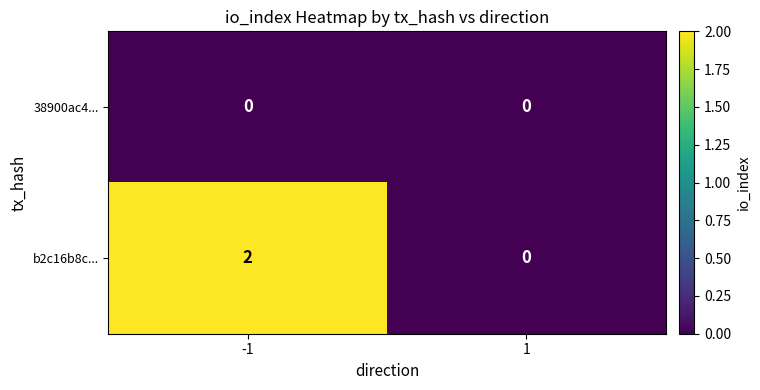

List the series in order of their peak value, lowest first.

38900ac4..., b2c16b8c...